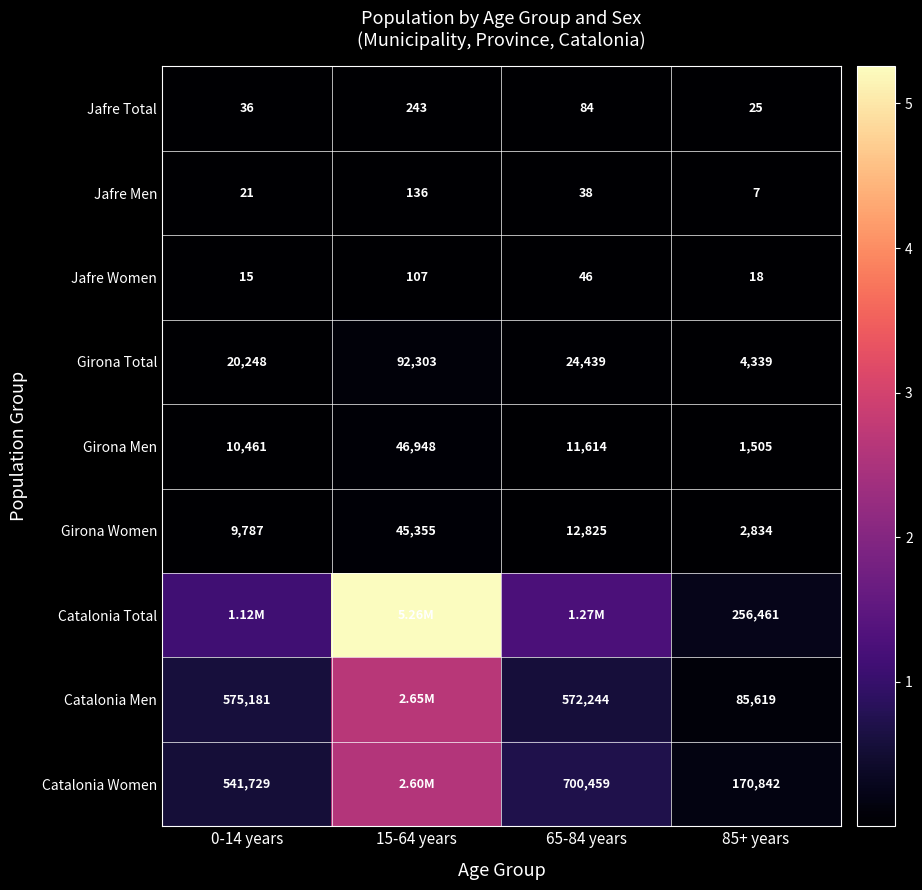

What is the difference between the second highest and minimum values in the Girona Total series?

20100